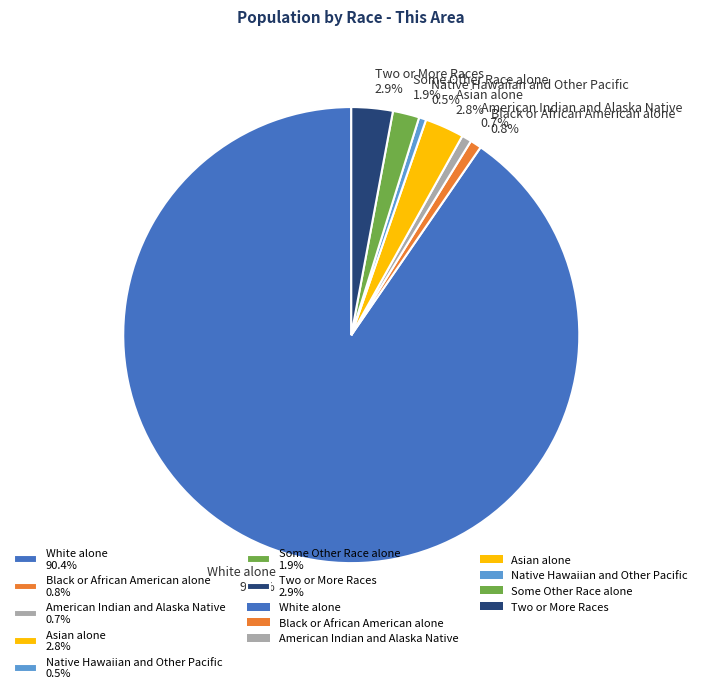

Does White alone account for over 50% of the chart?

Yes